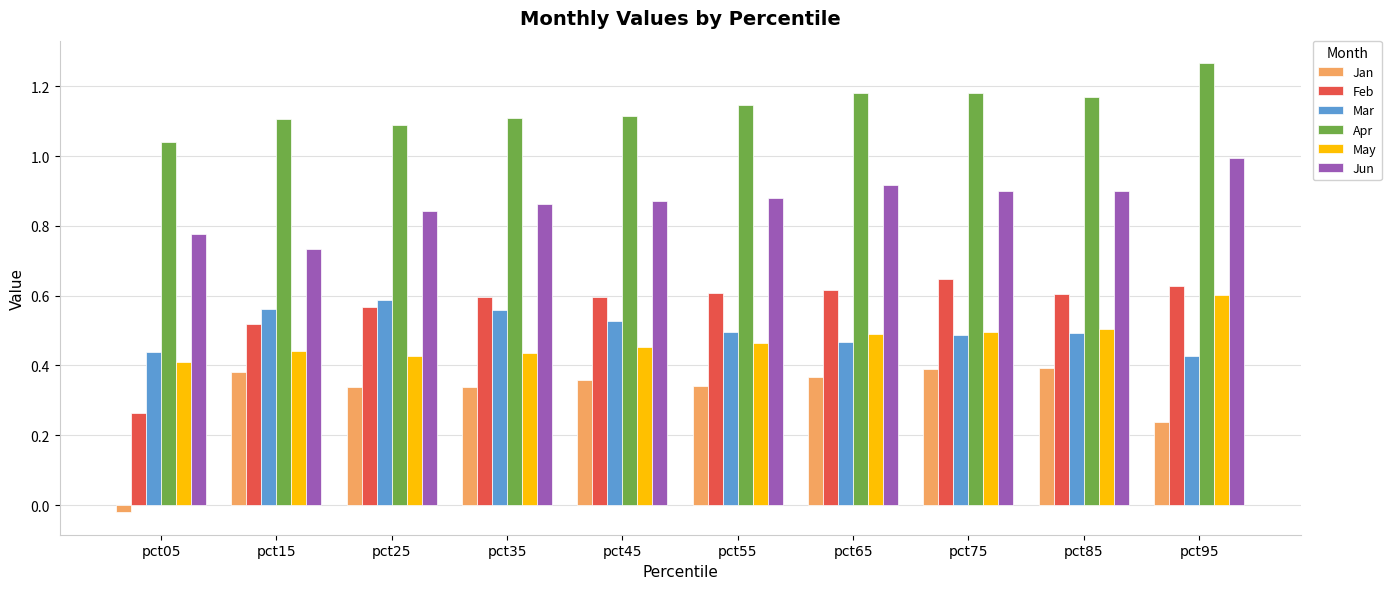

Between pct25 and pct65, which series saw the biggest shift?

Mar